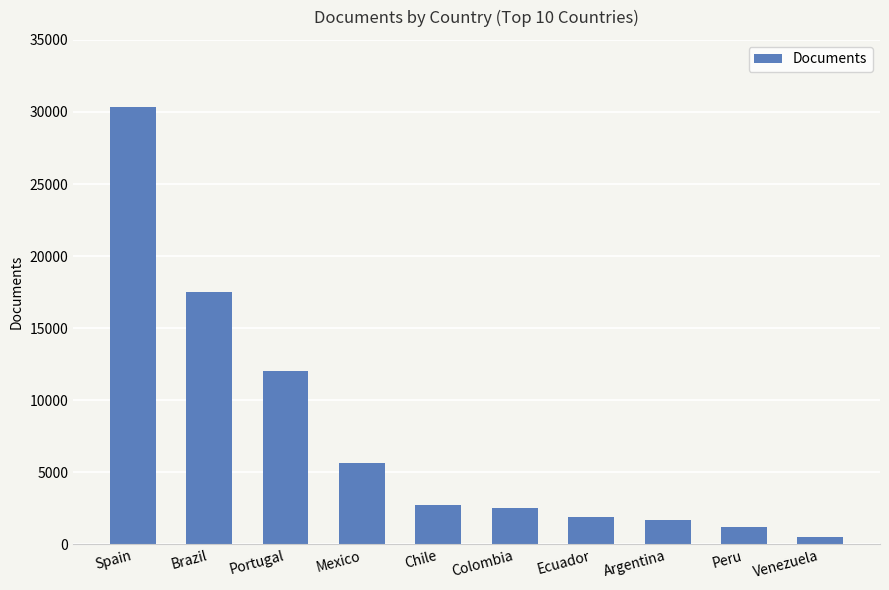

Between Portugal and Venezuela, which is larger?

Portugal